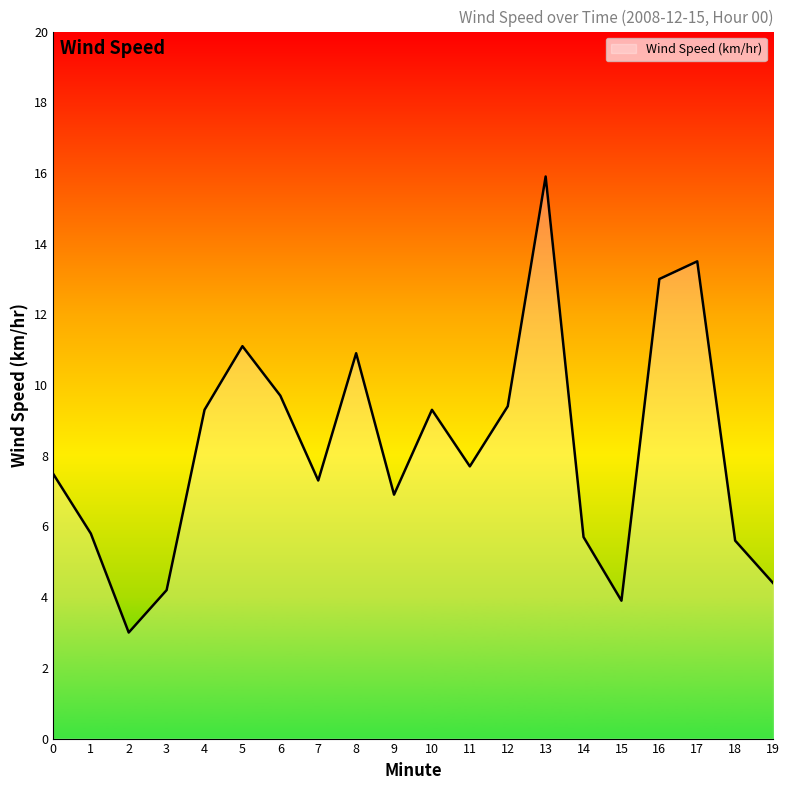

What is the minimum value shown in the chart?

3.0